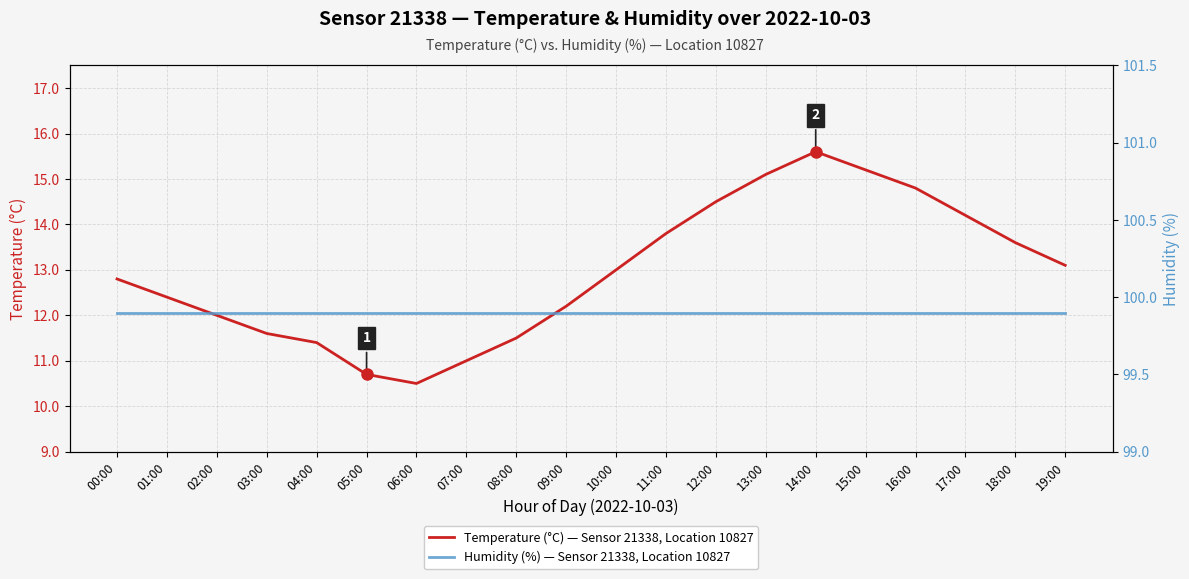

At 14:00, list the series in order from largest to smallest.

Humidity (%) — Sensor 21338, Location 10827, Temperature (°C) — Sensor 21338, Location 10827